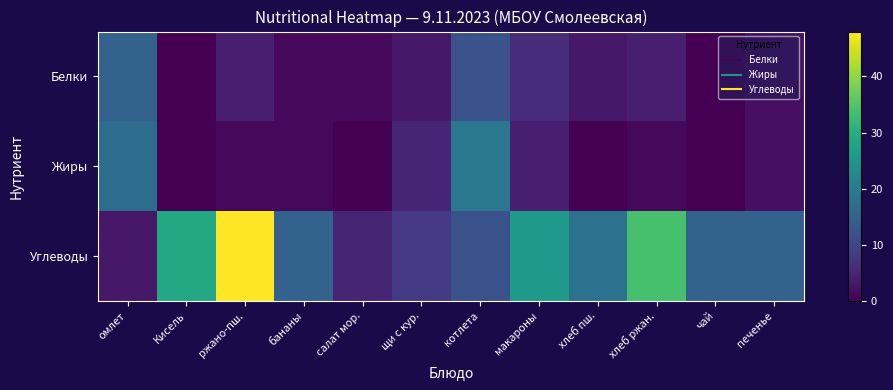

Which label corresponds to the largest value in the chart?

ржано-пш.